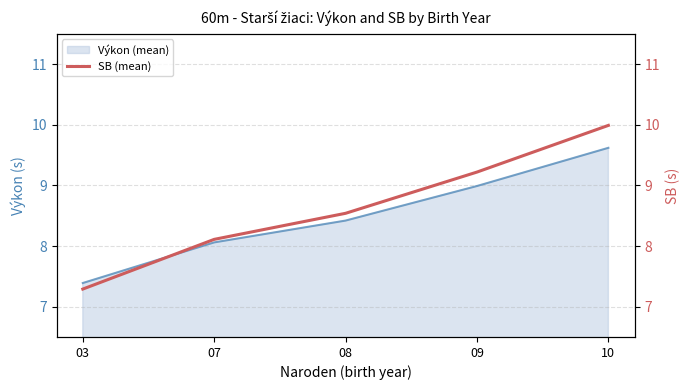

Where is Výkon (mean) nearest to the value 8?

07